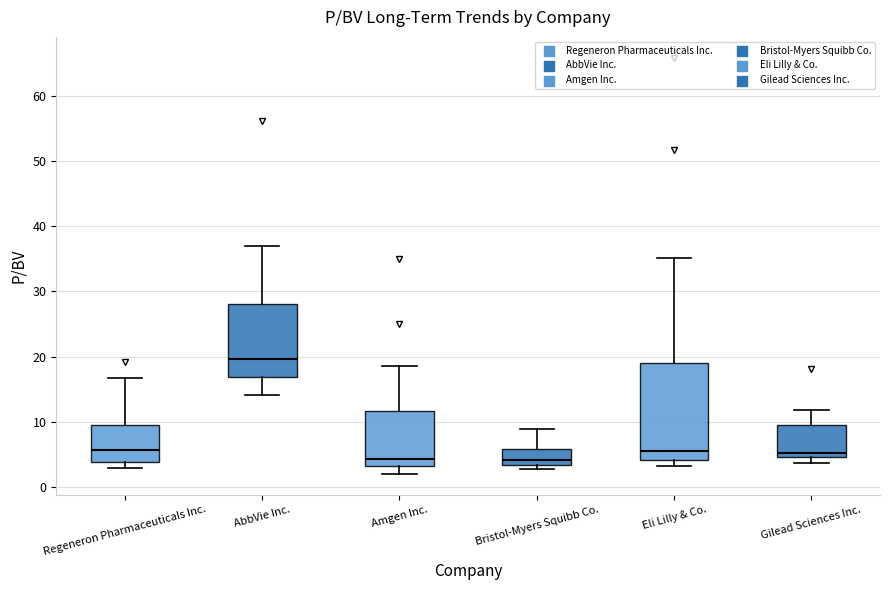

Which box's median line is the highest?

AbbVie Inc.